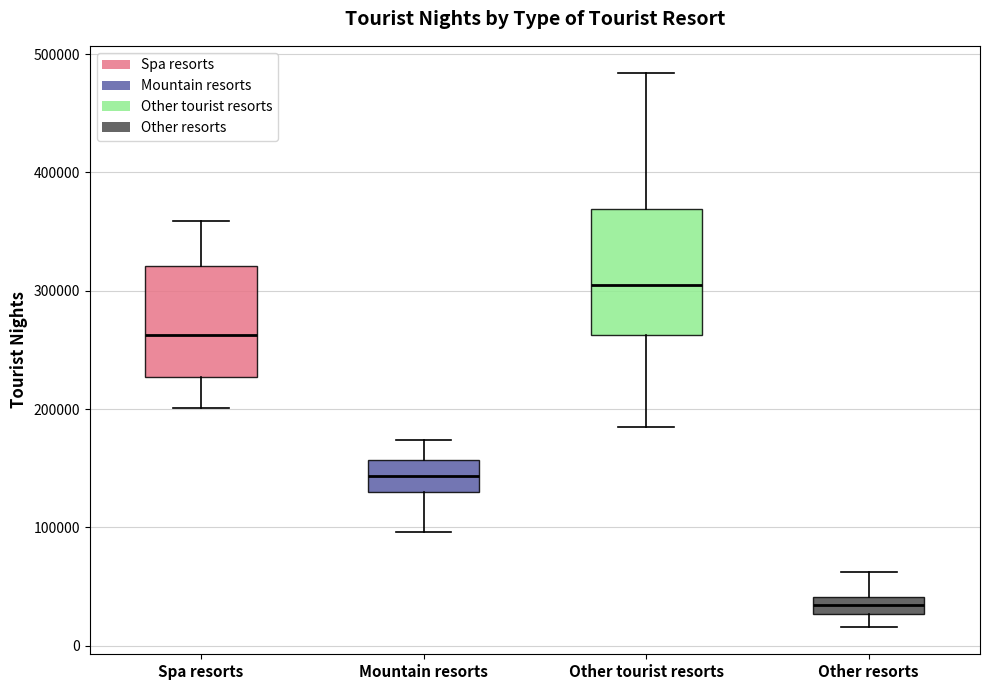

Where does the lower whisker of the box for Other resorts end on the y-axis? The values are not printed on the chart, so give them approximately, as read against the axis.

20000